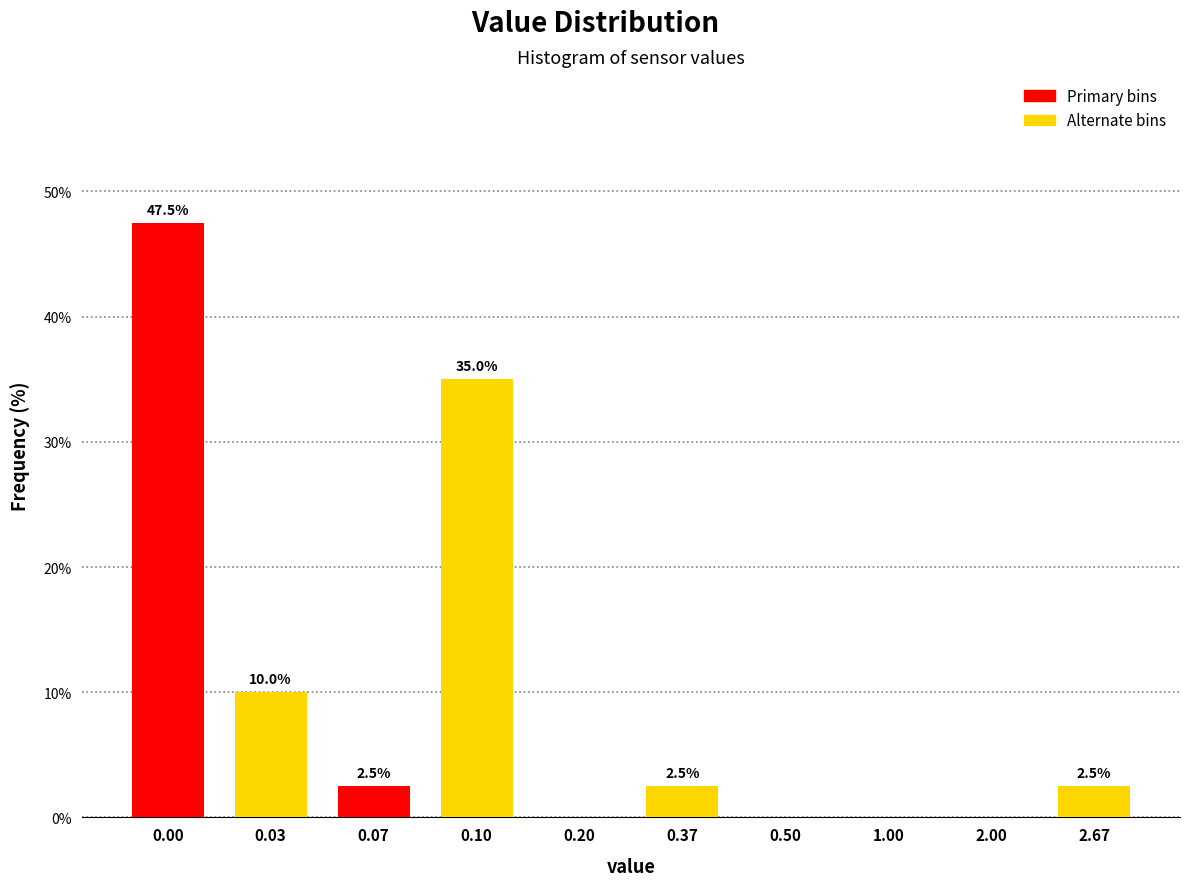

What is the greatest value displayed?

47.5